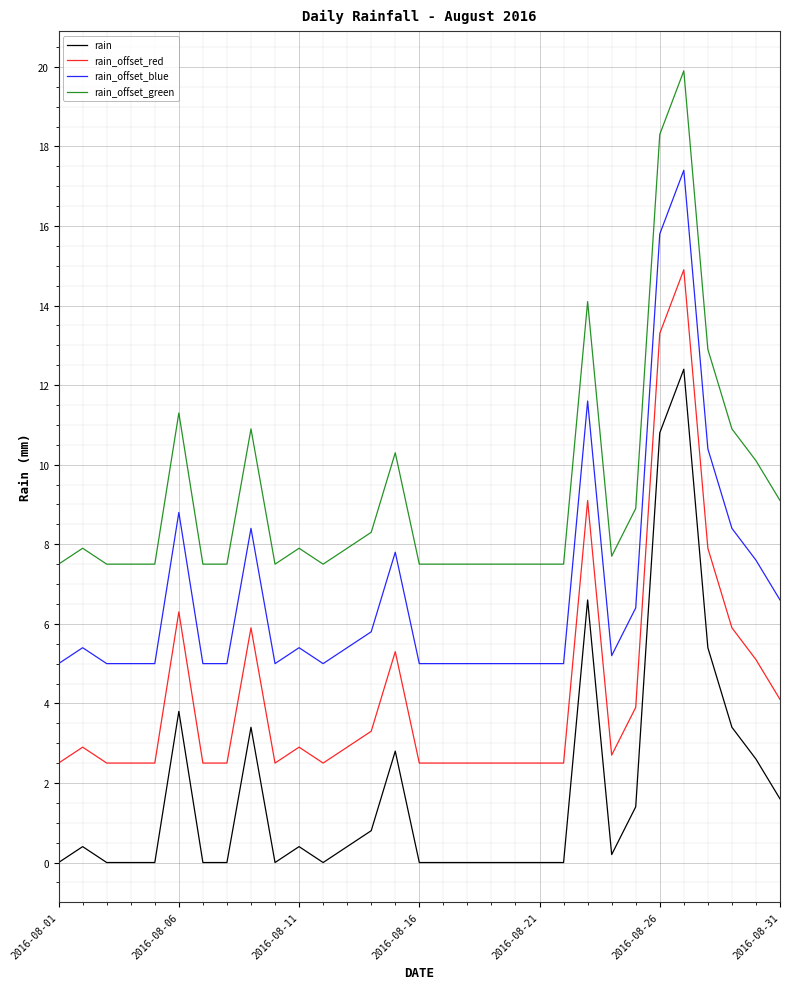

True or false: rain_offset_blue and rain cross at least once.

False